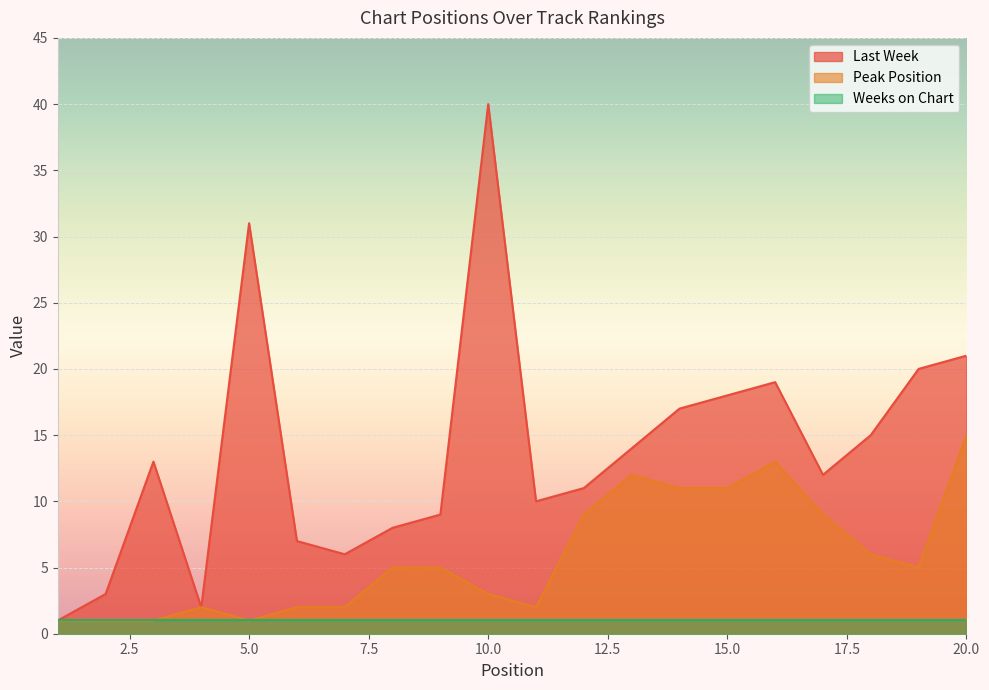

True or false: Peak Position has more than 1 points higher than both neighbors.

True